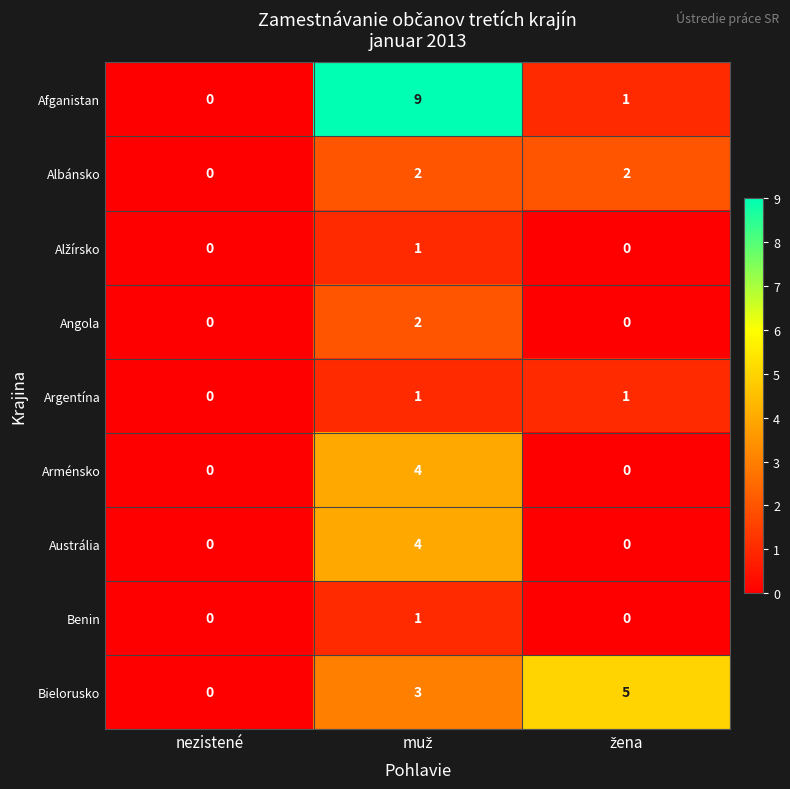

Which series has the largest total across all categories?

Afganistan